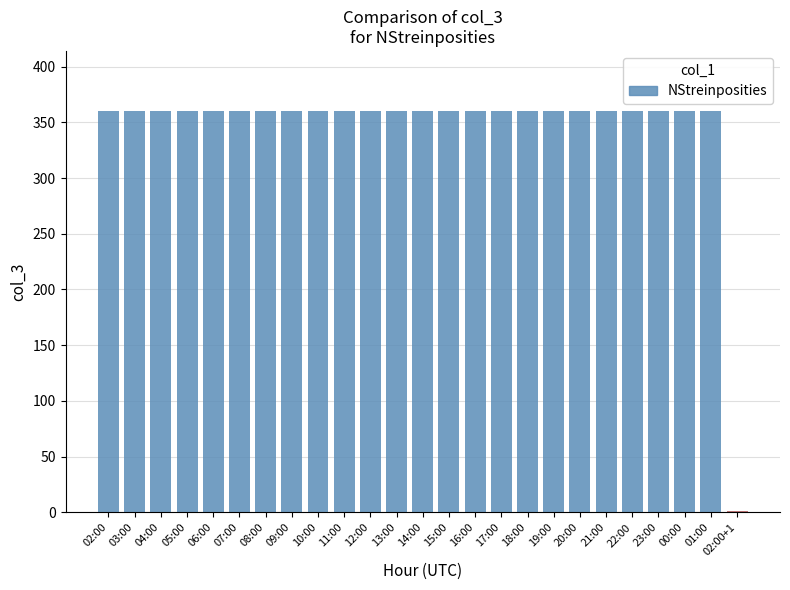

The chart shows a value of 360 at 06:00. True or false?

True